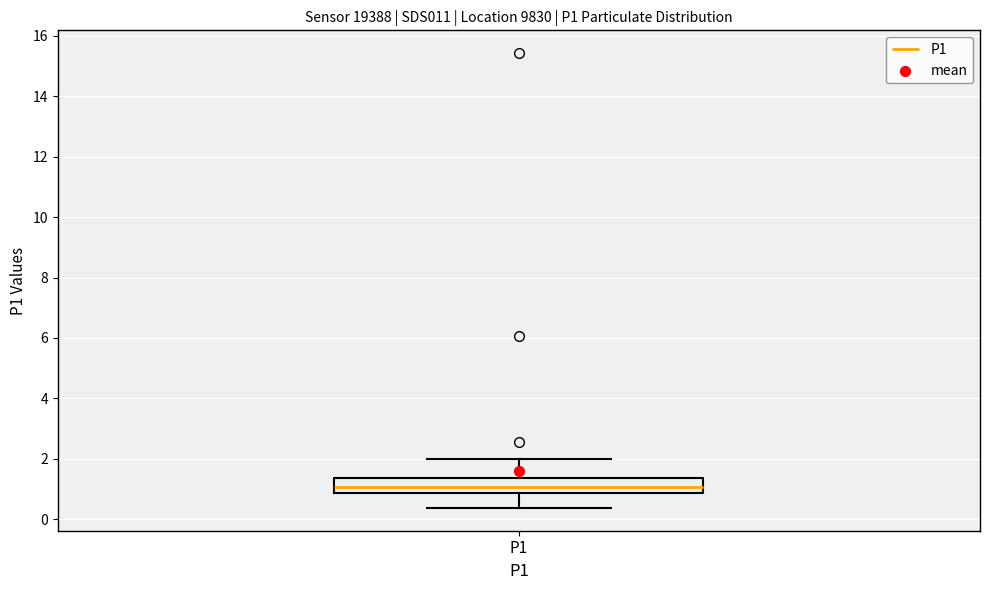

Read this box plot against the y-axis: the position of the median line, the range covered by the box, and the ends of both whiskers. The values are not printed on the chart, so give them approximately, as read against the axis.

median 1.0, box 0.8 to 1.4, whiskers 0.4 to 2.0